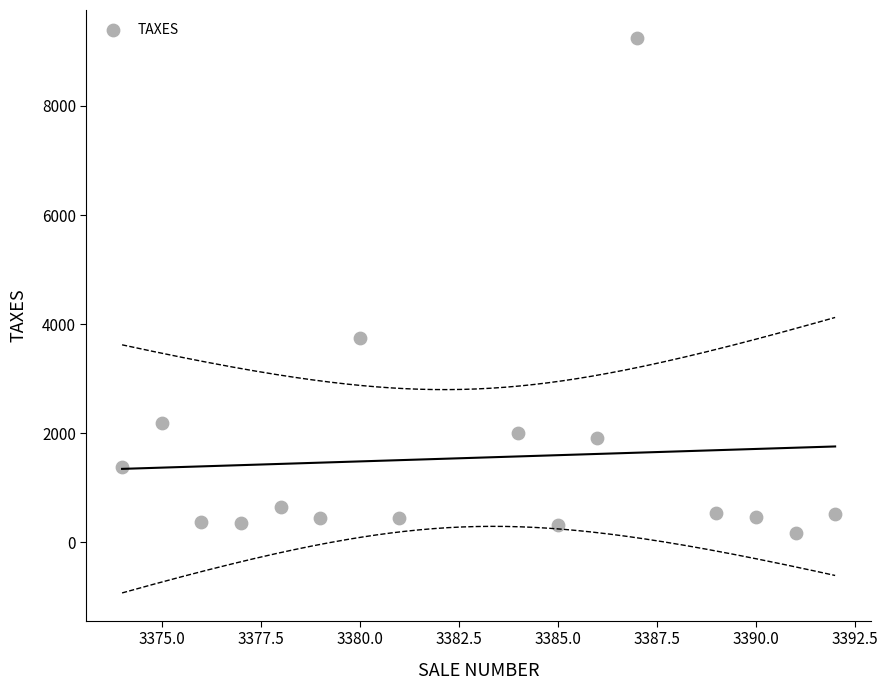

What is the range of X values (max minus min)?

18.0